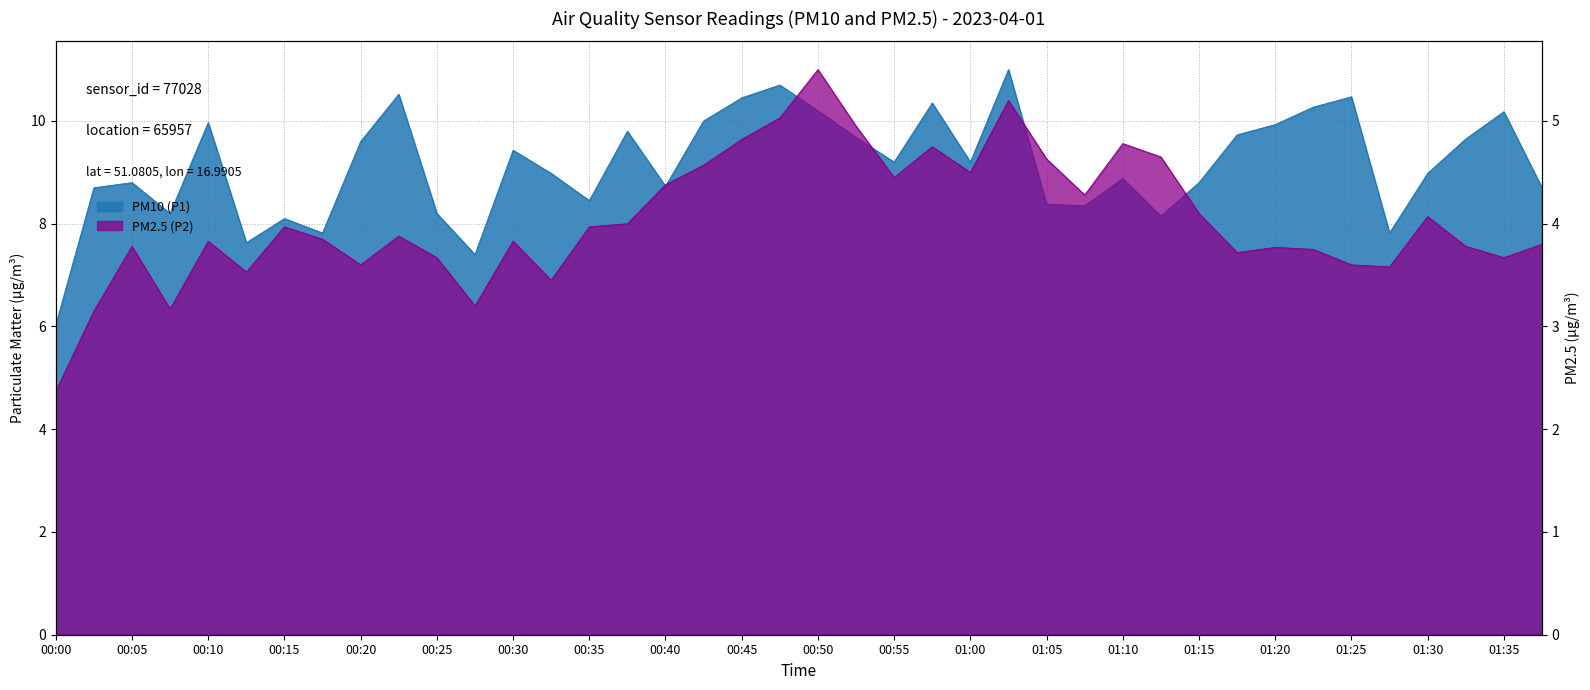

What is the minimum value shown in the chart?

2.4